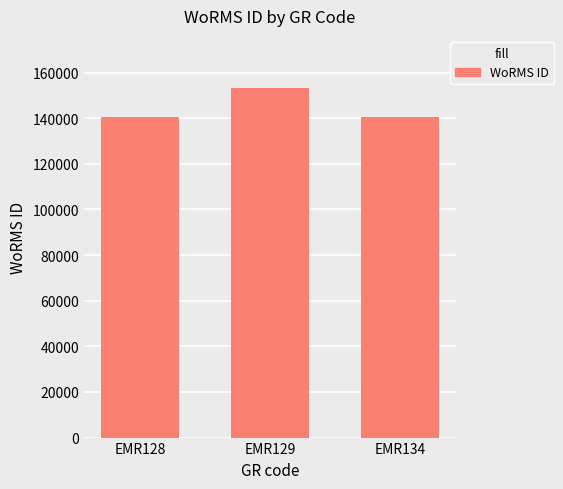

Does the chart contain stacked bars?

No